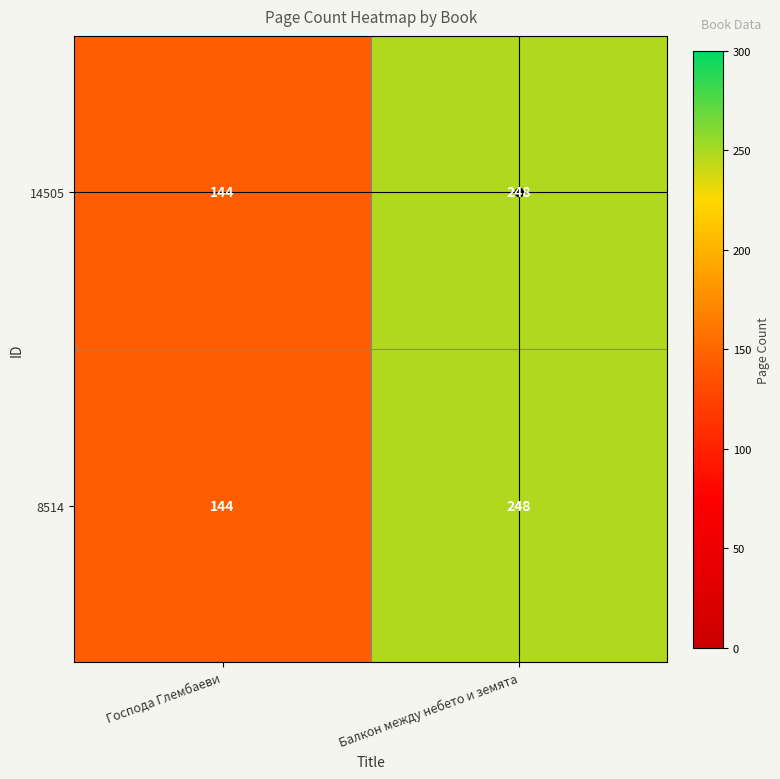

What is the average value of the 14505 series?

196